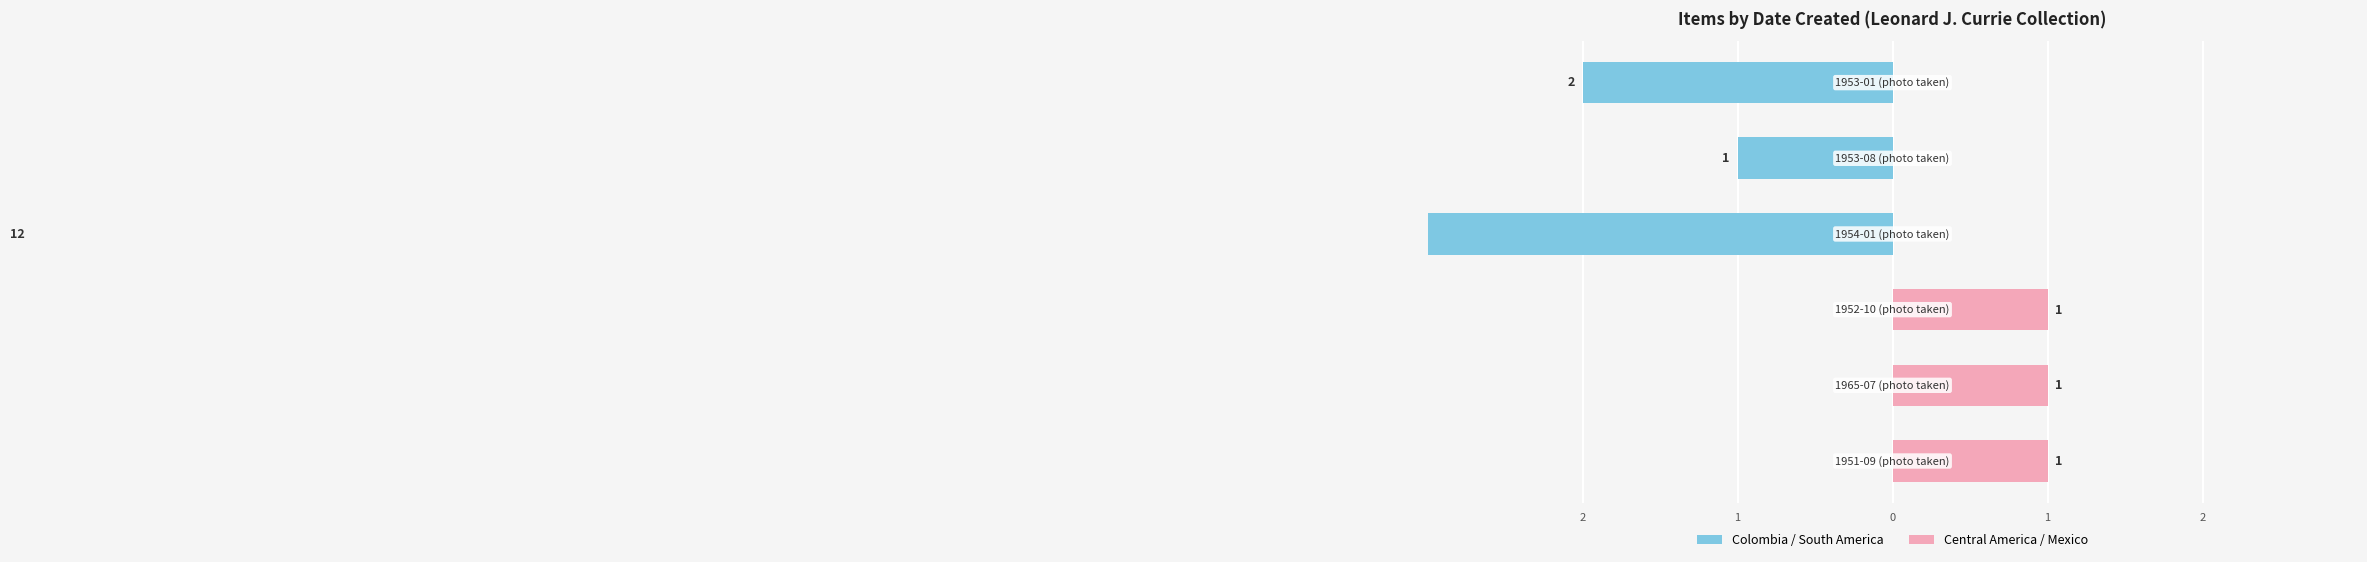

What is the difference between the highest and lowest values at 1?

1